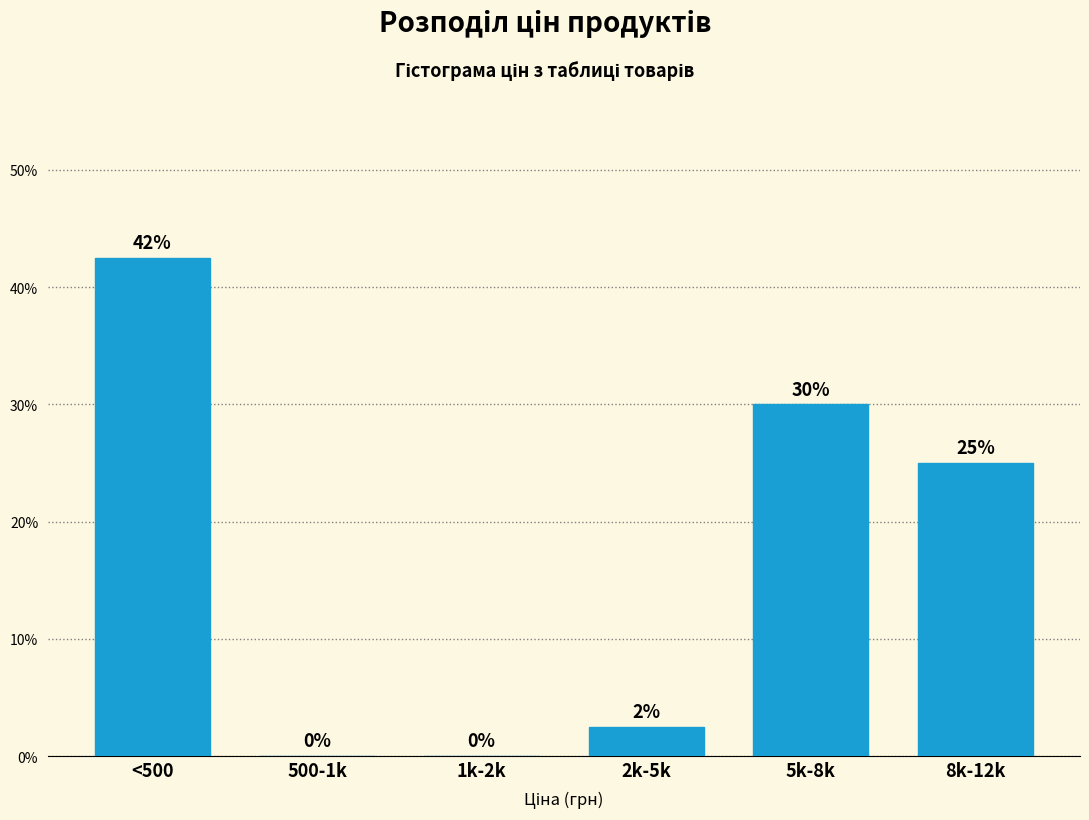

Which has a higher value, 2k-5k or <500?

<500